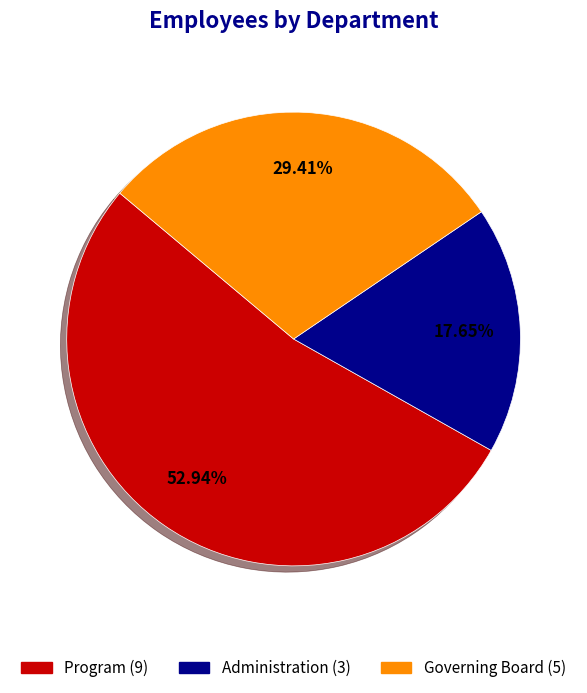

What is the ratio of the value at Program to the value at Governing Board?

1.8